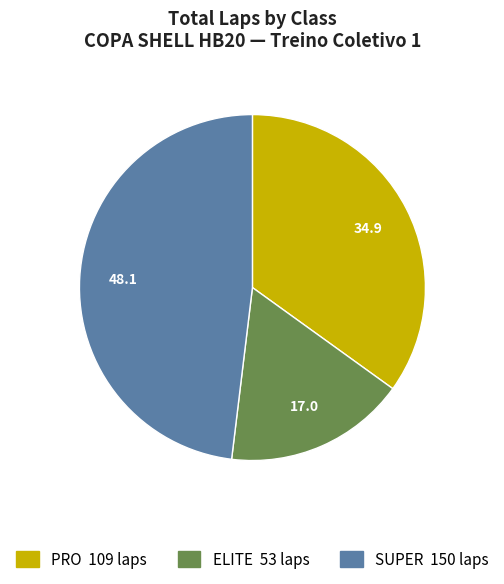

Which category has the biggest portion of the pie?

SUPER